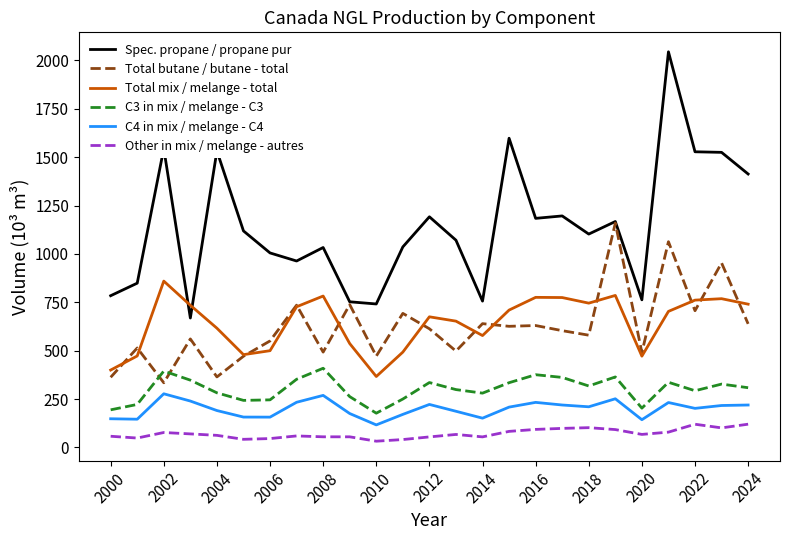

True or false: Spec. propane / propane pur and C4 in mix / melange - C4 intersect in this chart.

False